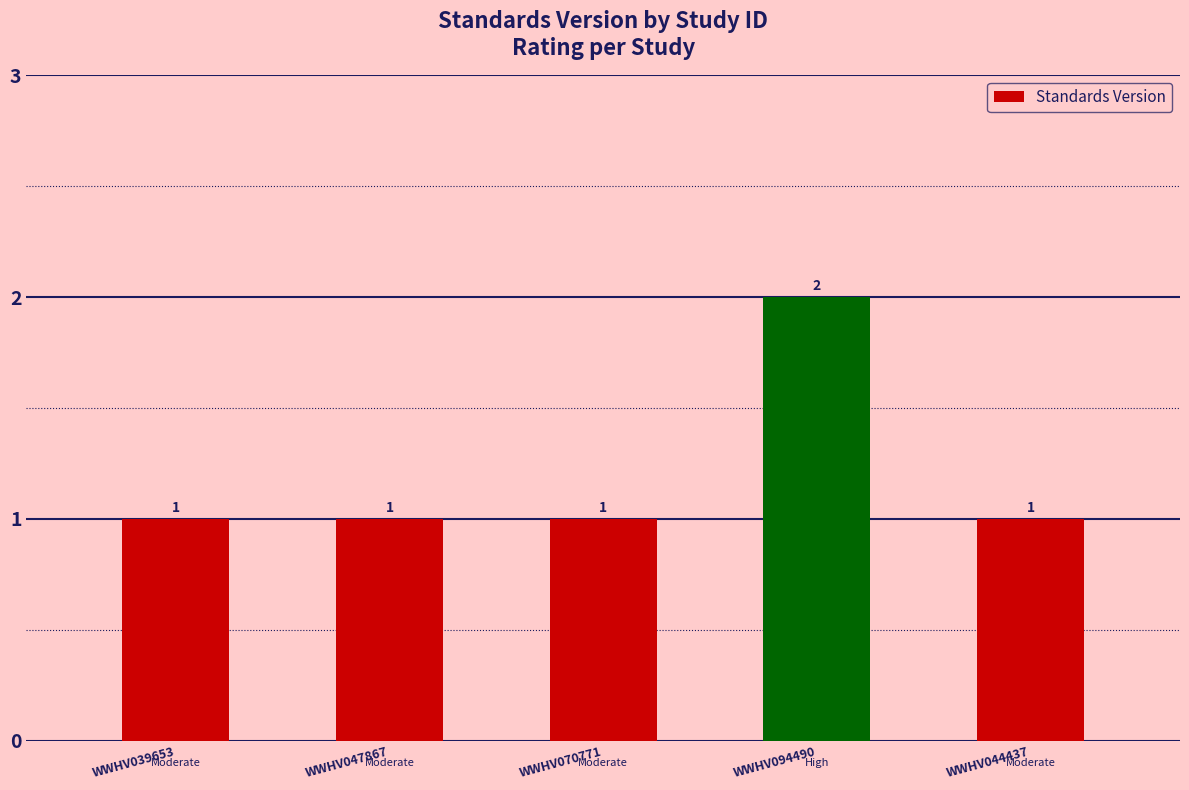

What is the greatest value displayed?

2